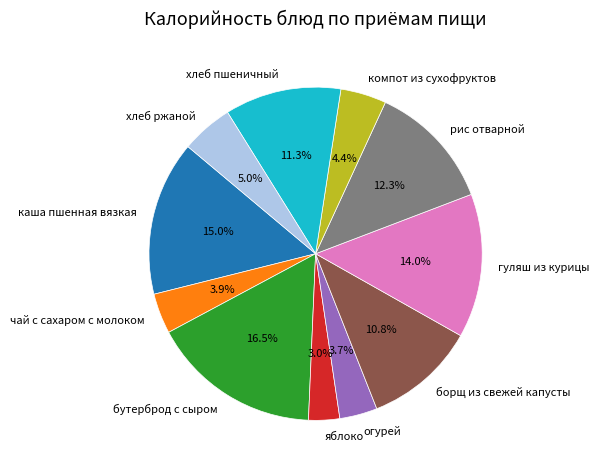

What percentage is NOT represented by хлеб пшеничный?

88.7%